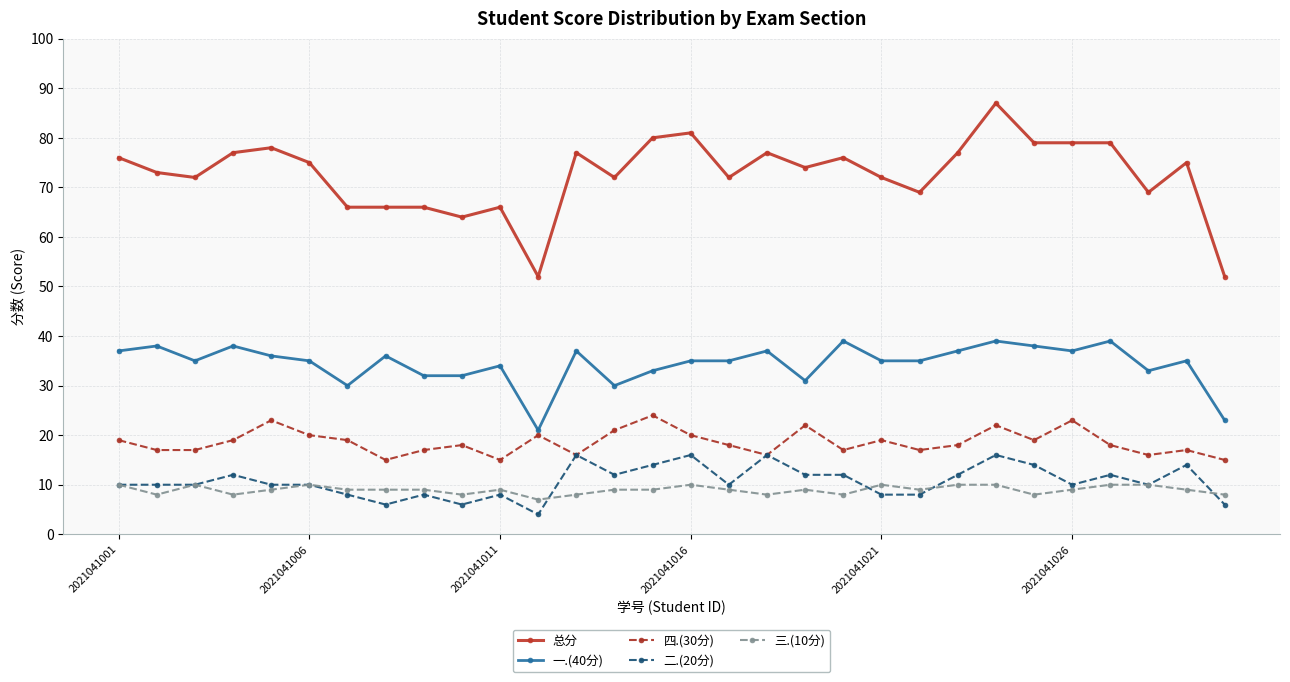

What is the difference between the maximum and minimum values in the 二.(20分) series?

12